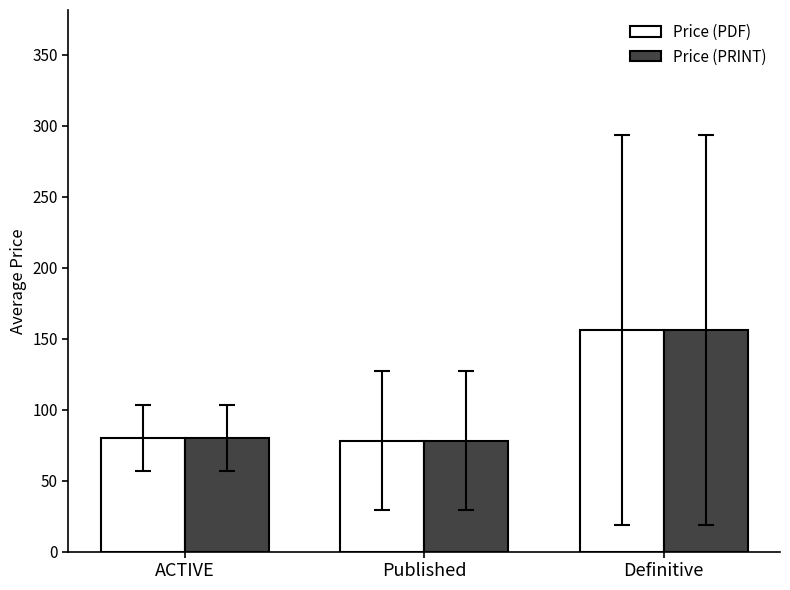

Is it true that Price (PDF) equals 110.1 at ACTIVE?

False